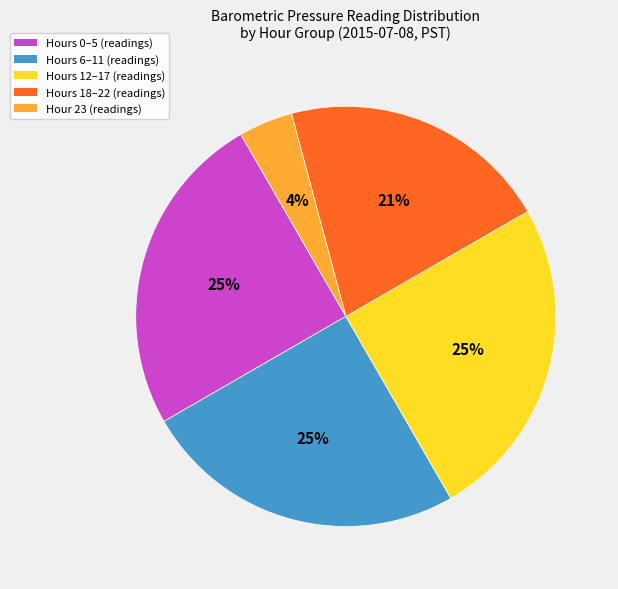

Approximately how many times larger is the value at Hours 12–17 (readings) compared to Hours 0–5 (readings)?

1.0